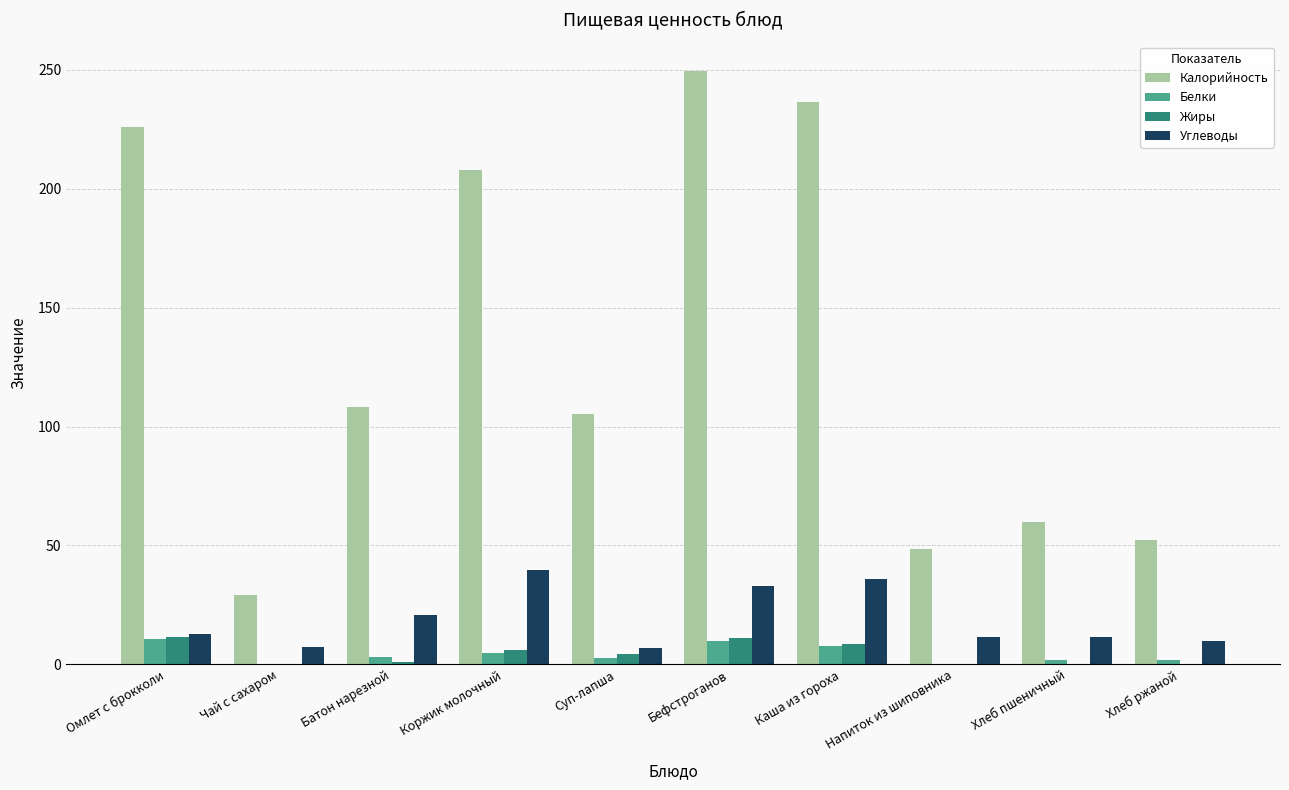

What value does the Калорийность series have at Чай с сахаром?

29.1